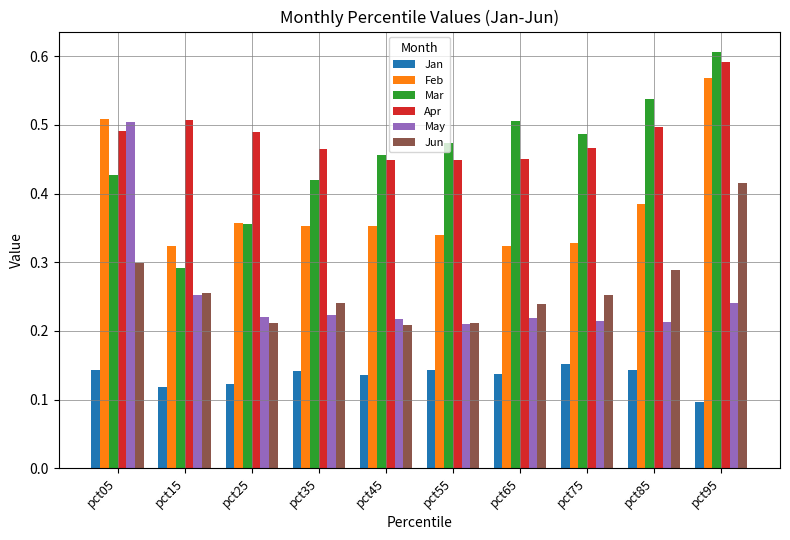

Count the Mar values in the range 0 to 1.

10